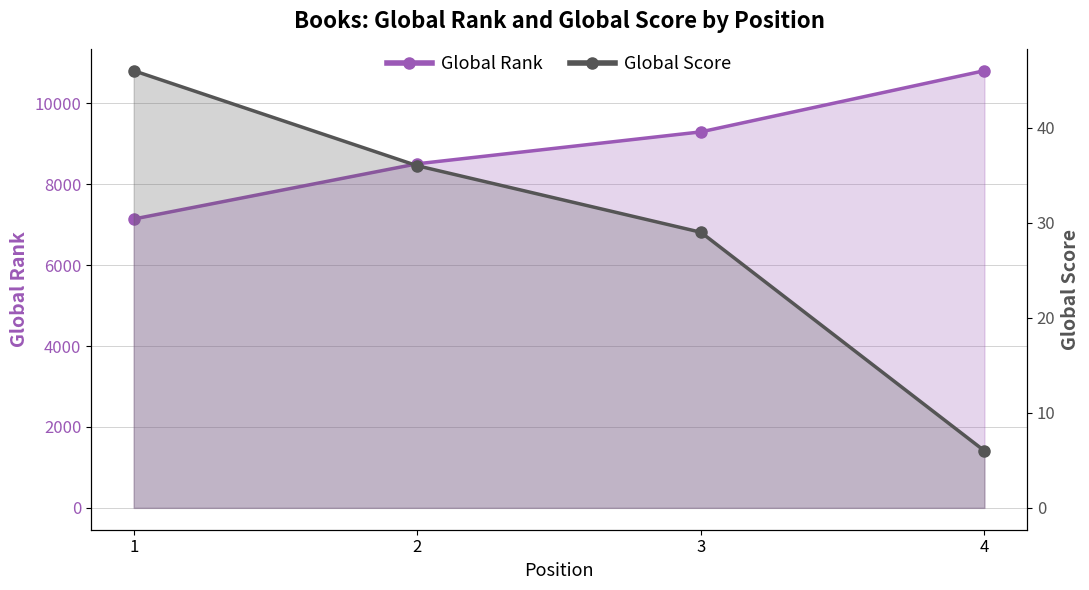

The Global Rank series shows 10810 at 4. True or false?

True